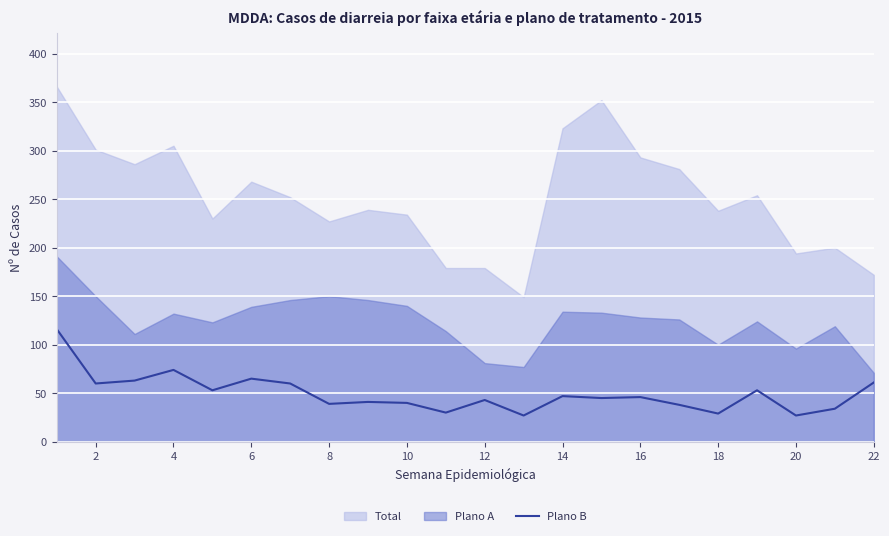

The Plano B series shows 40 at 10. True or false?

True